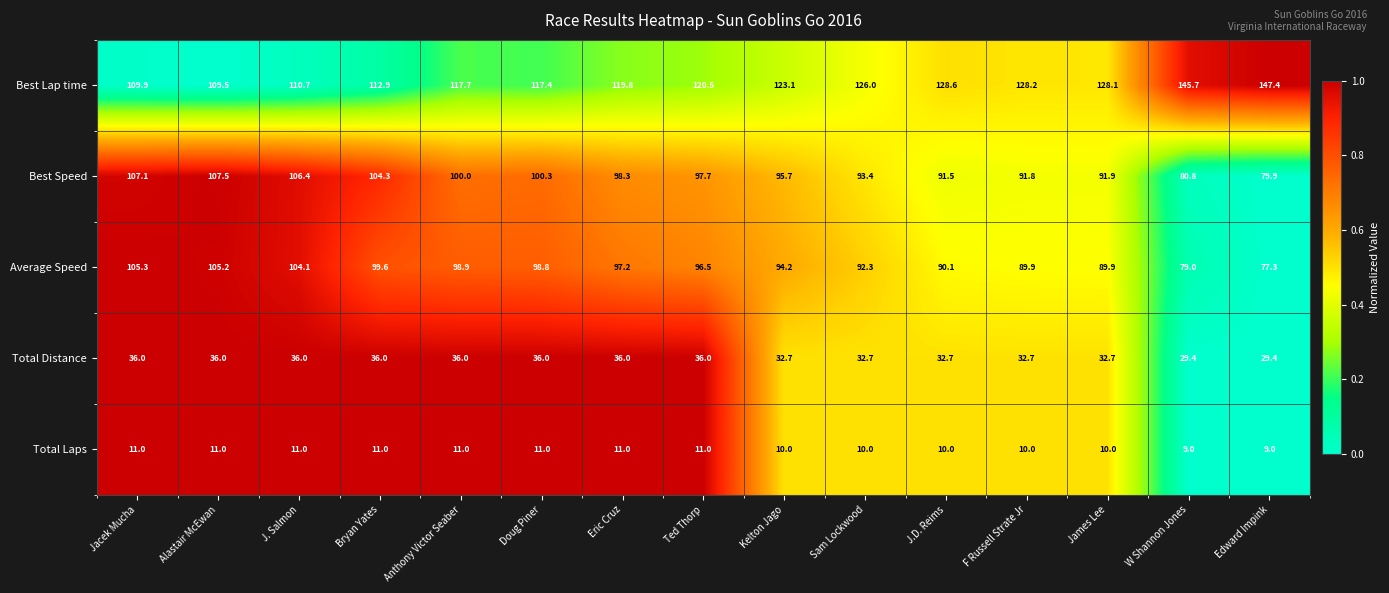

Which series has the largest total across all categories?

Best Lap time